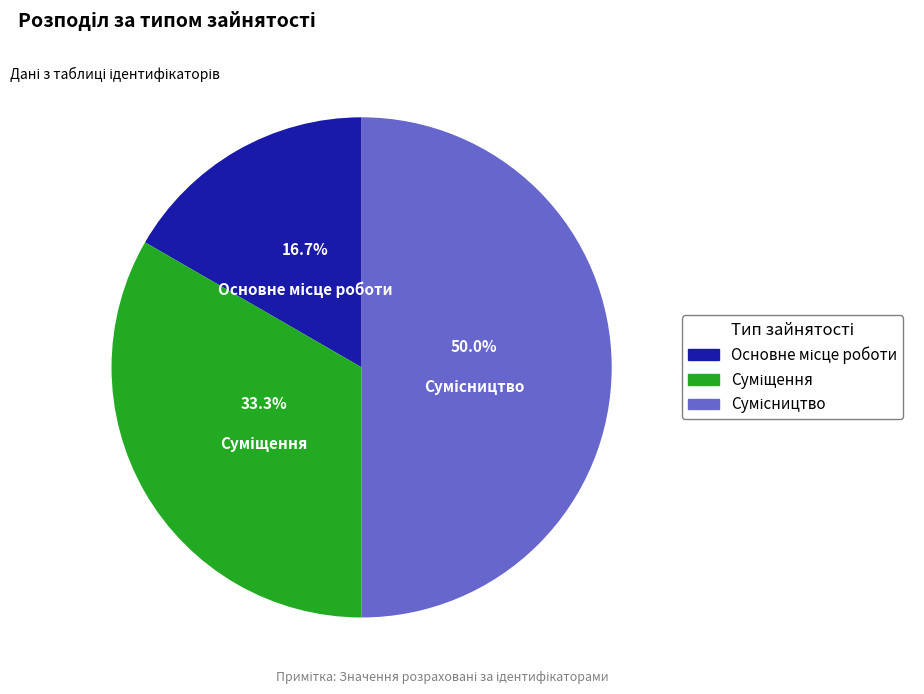

Does any single category account for the majority?

No